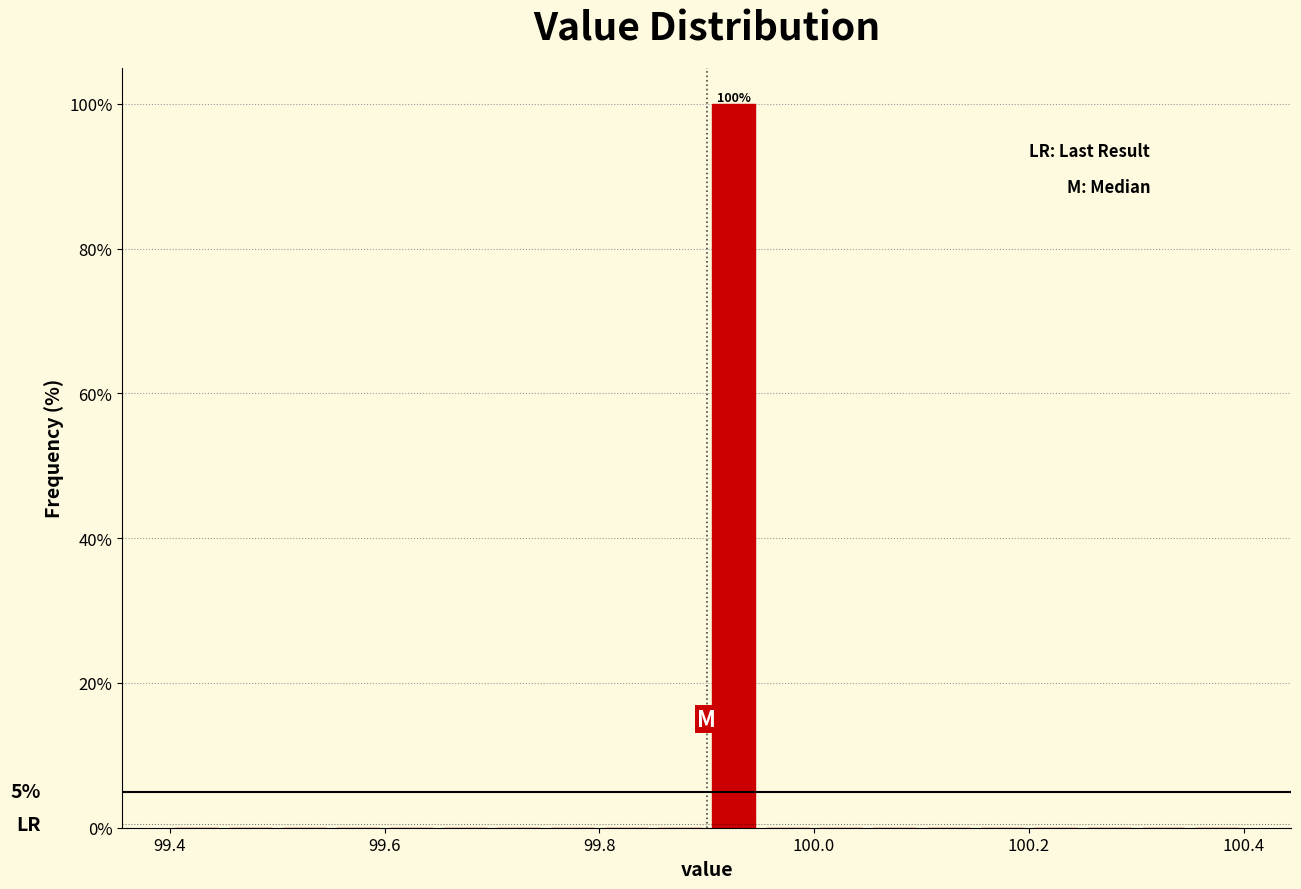

Around what value on the x-axis is the tallest bar? Give the approximate position of its centre, as read against the axis.

99.92